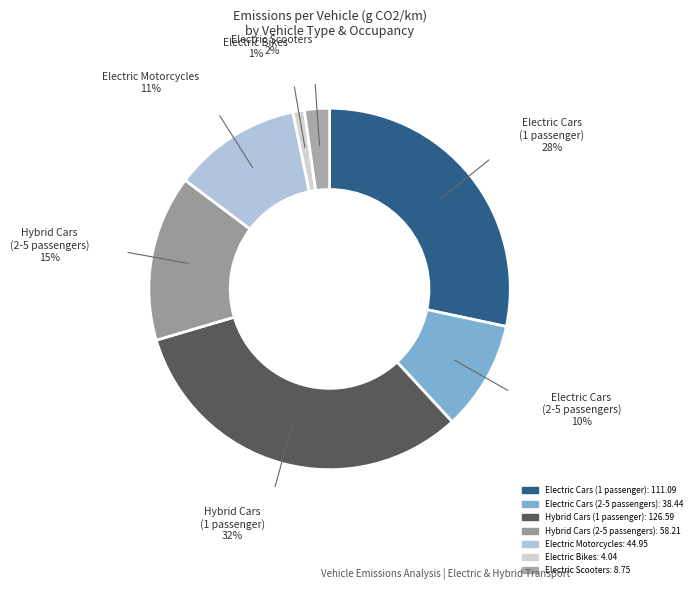

True or false: Electric Bikes accounts for 11% of the total.

False